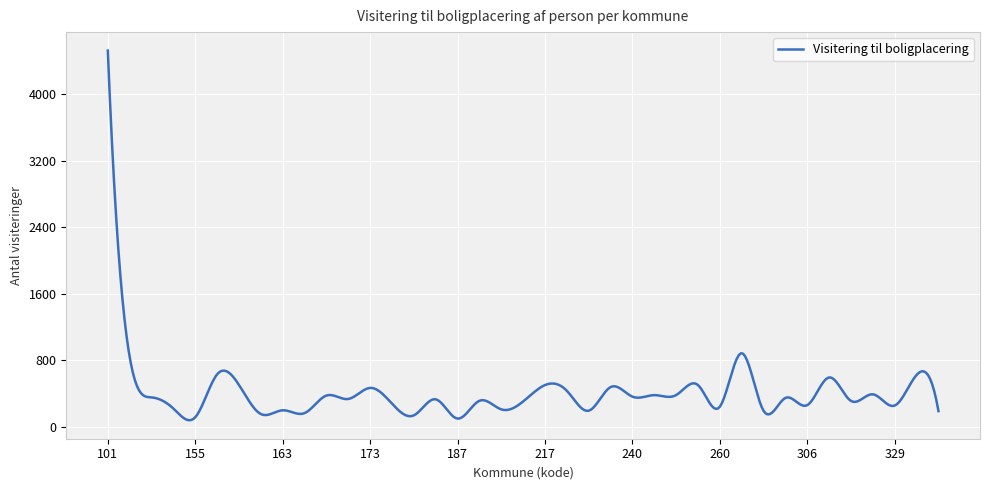

How many lines are shown in the chart?

1